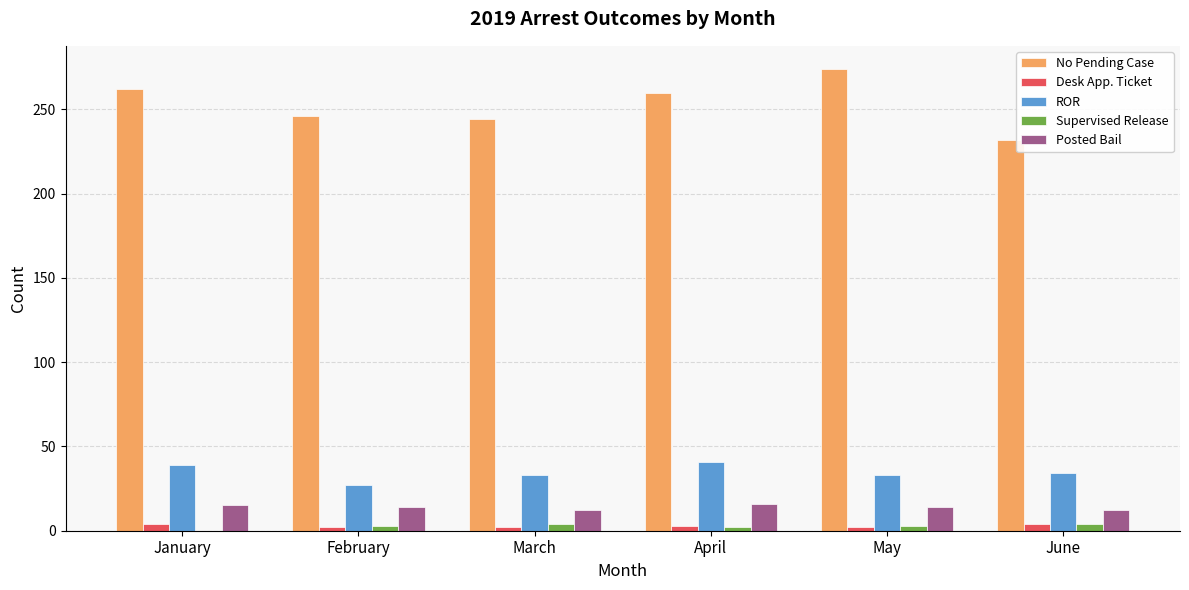

What are all the series names shown in the legend?

No Pending Case, Desk App. Ticket, ROR, Supervised Release, Posted Bail